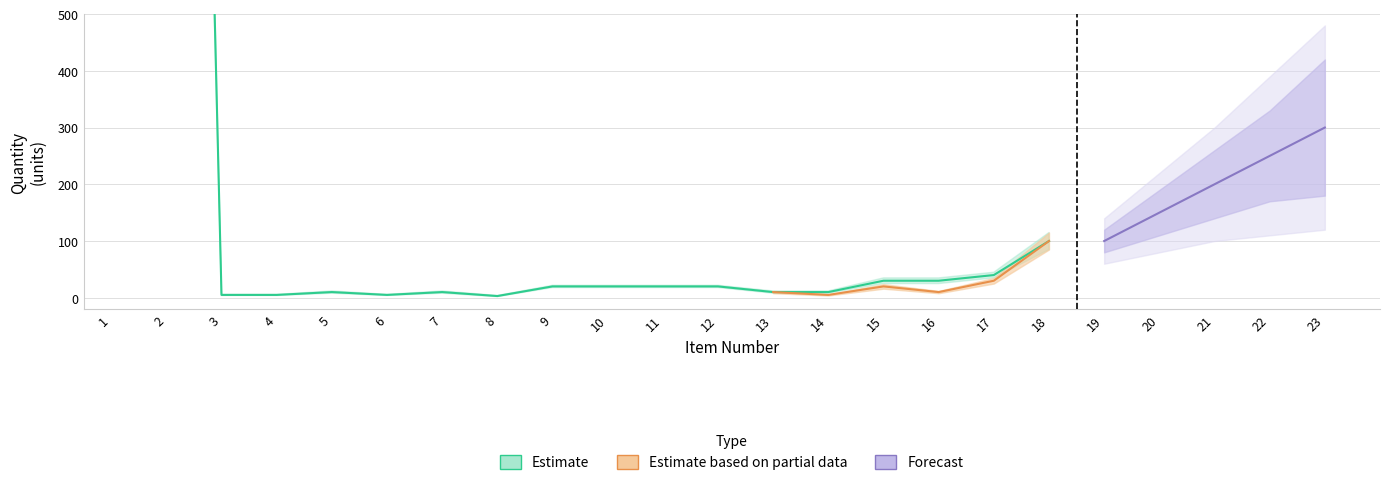

Between 16 and 7, which is larger?

16